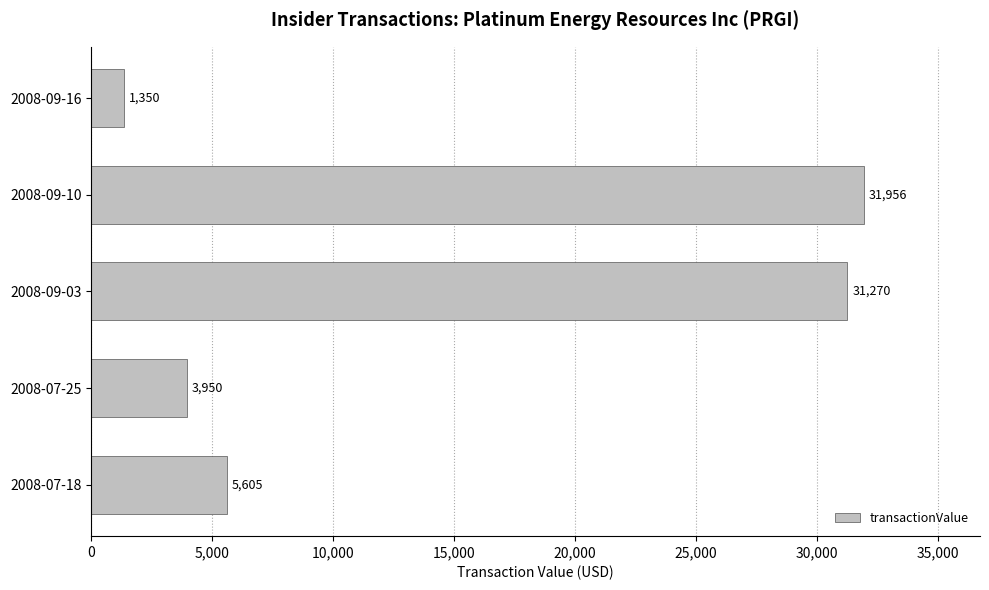

True or false: the data shows 3950 at 2008-07-25.

True